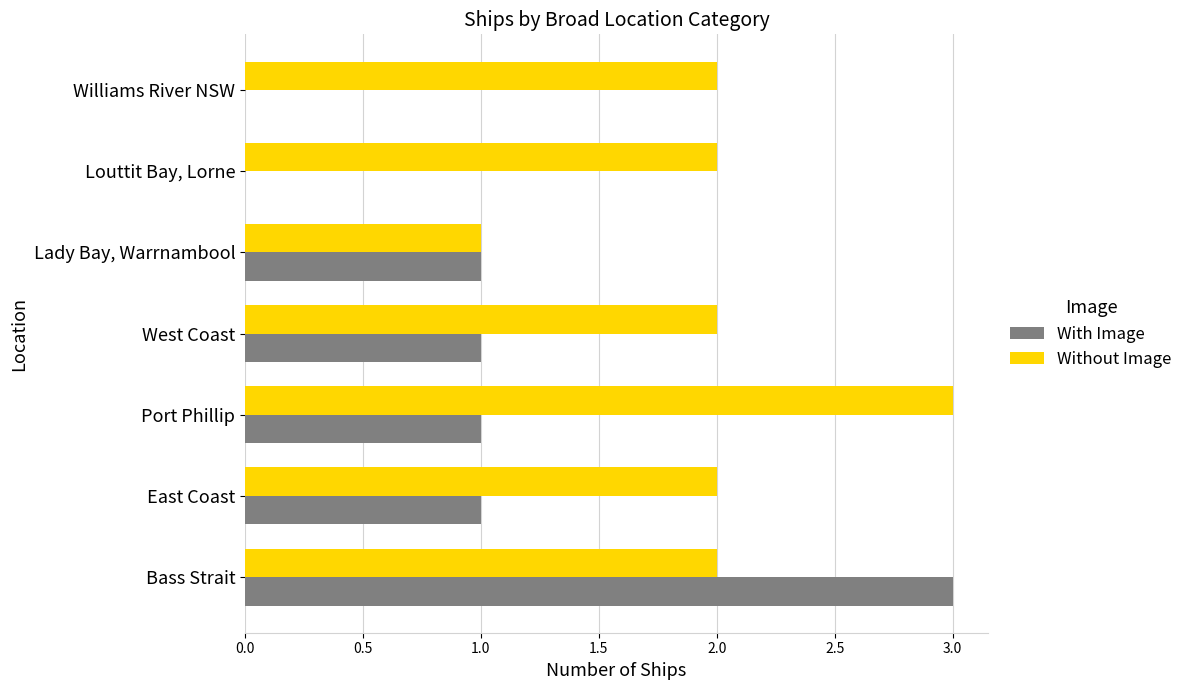

What is the maximum value for Without Image?

3